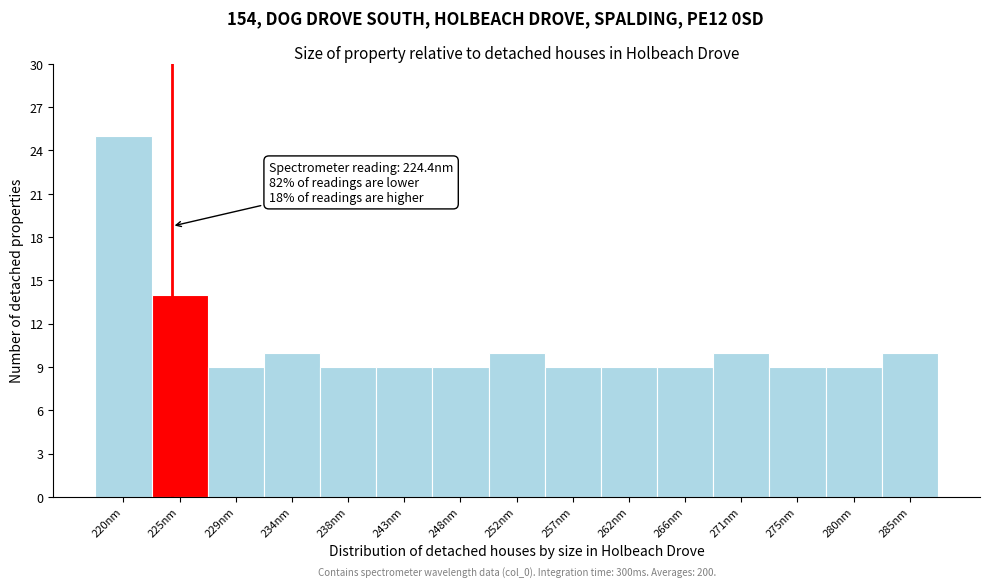

Reading left to right, transcribe all the data shown in this chart.

220nm=25	225nm=14	229nm=9	234nm=10	238nm=9	243nm=9	248nm=9	252nm=10	257nm=9	262nm=9	266nm=9	271nm=10	275nm=9	280nm=9	285nm=10